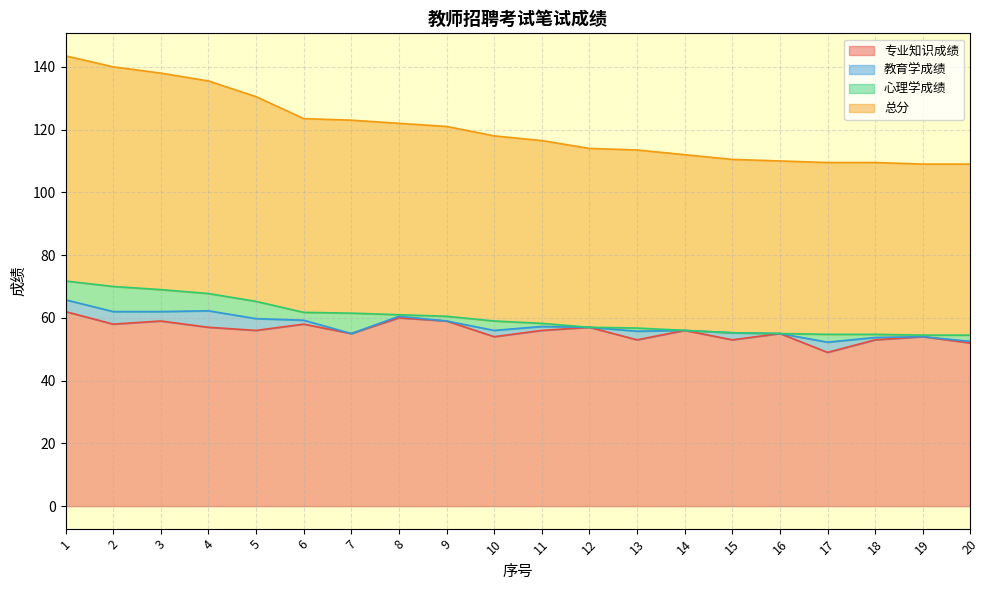

The 总分 series shows 30.5 at 9. True or false?

False